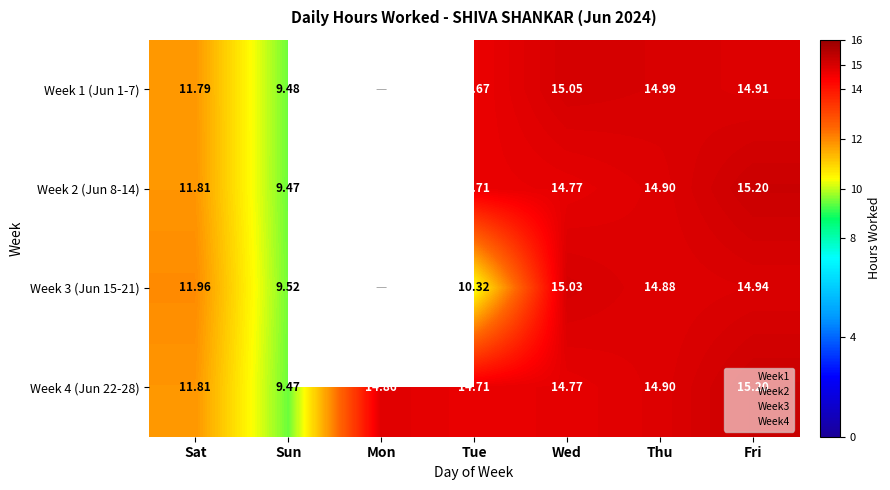

Which category has the highest value across all series?

Fri